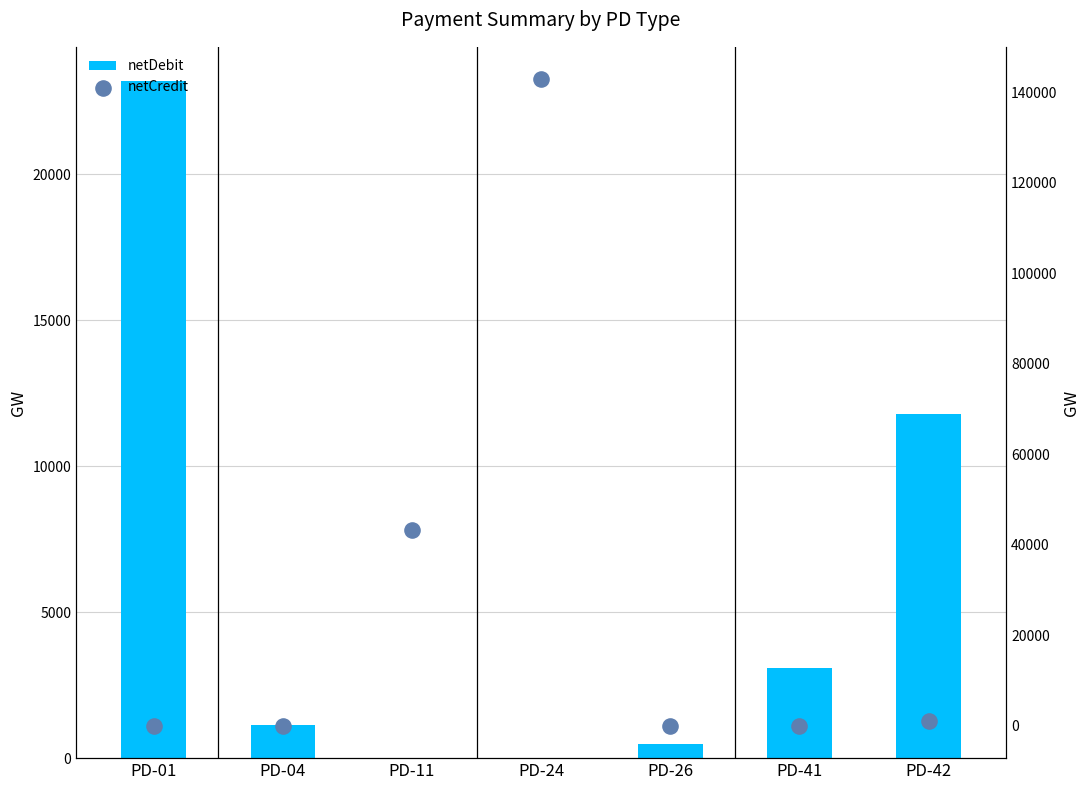

What is the total value across all series at PD-41?

3101.0